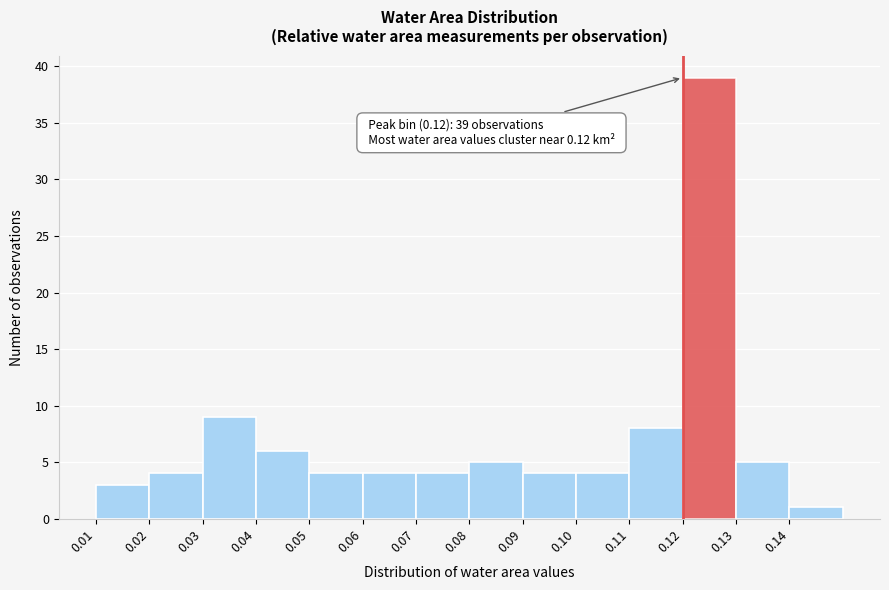

Over which range of the x-axis is the bar tallest?

0.12 to 0.13